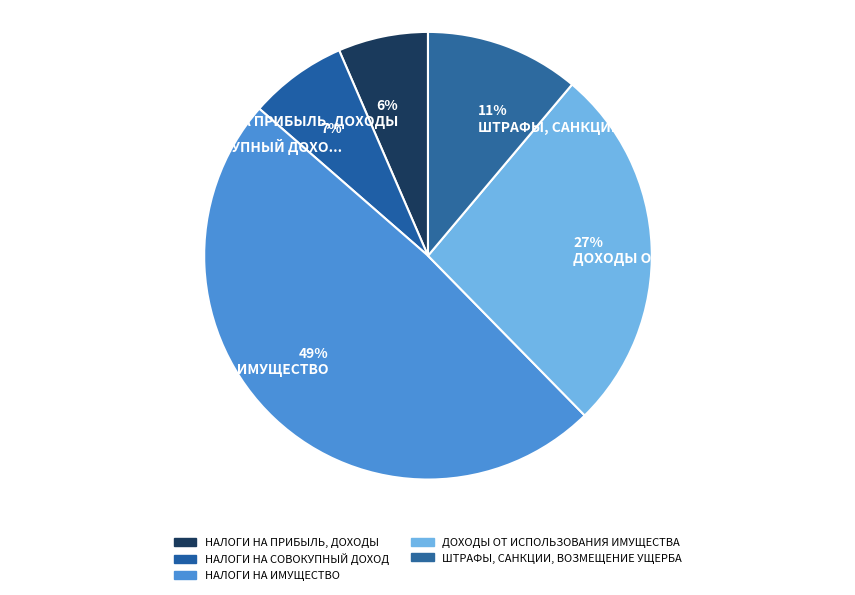

To the nearest percent, what is the combined percentage of НАЛОГИ НА ПРИБЫЛЬ, ДОХОДЫ and НАЛОГИ НА СОВОКУПНЫЙ ДОХОД?

14%